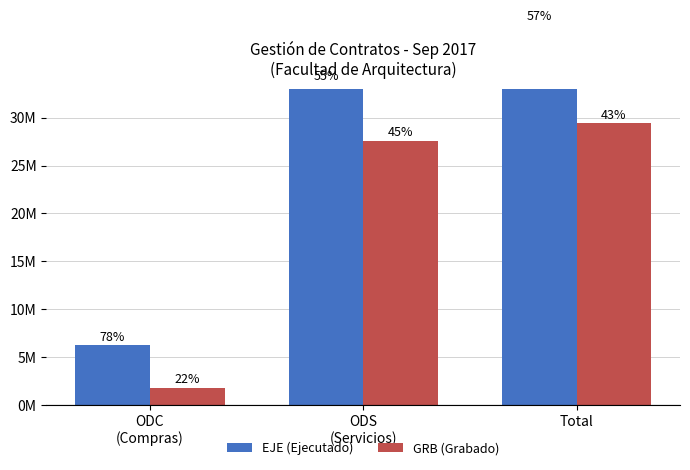

What is the sum of the EJE (Ejecutado) values at ODS
(Servicios) and Total?

73.1